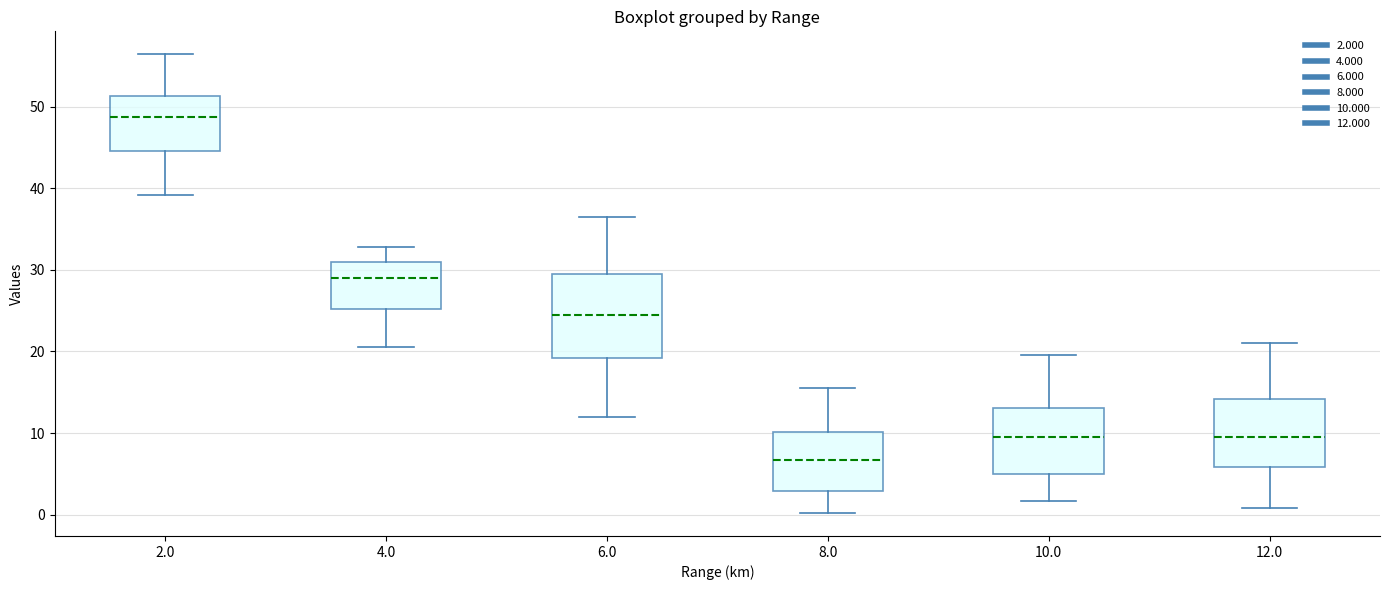

Where does the lower whisker of the box at x = 10.0 end on the y-axis? The values are not printed on the chart, so give them approximately, as read against the axis.

2